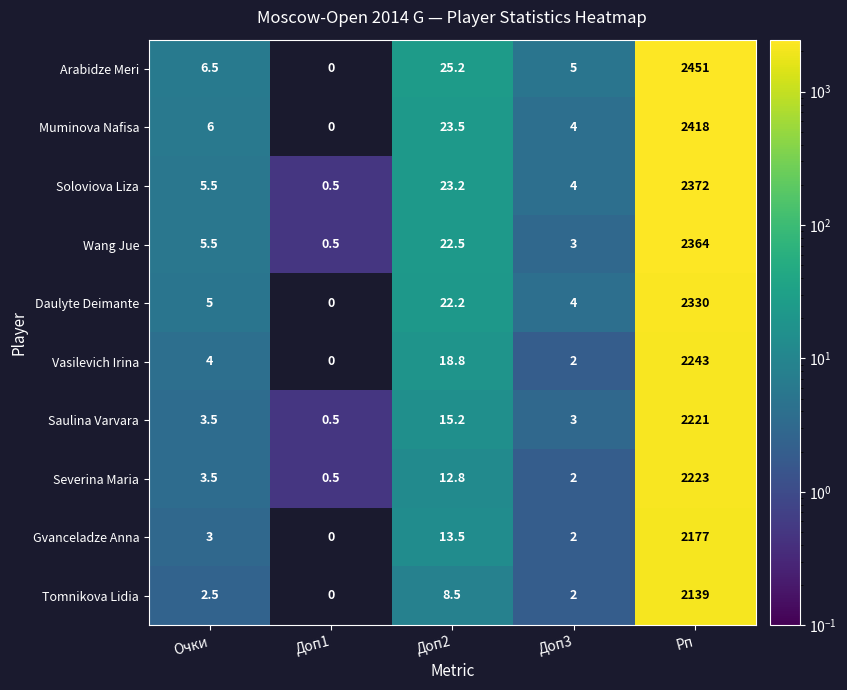

Which series has the widest spread of values?

Arabidze Meri